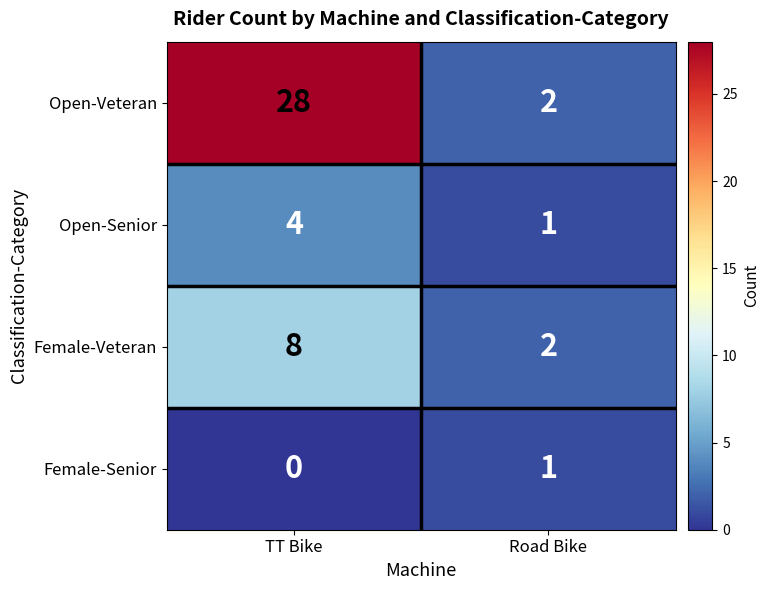

What is the difference between the highest and lowest values at Road Bike?

1